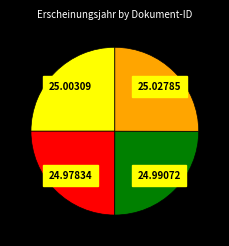

Is there any slice that represents more than half of the pie?

No